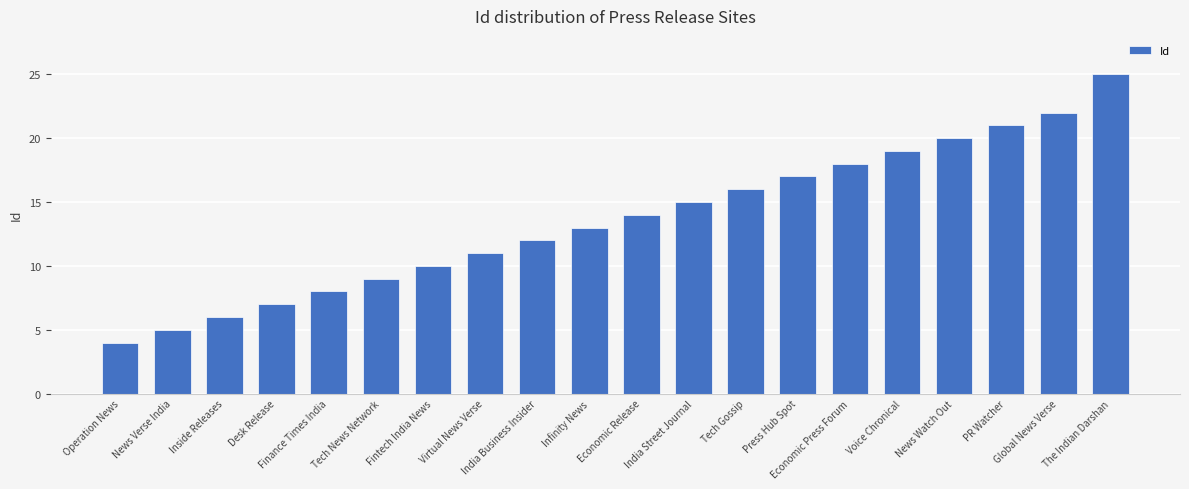

What is the ratio of the value at Global News Verse to the value at News Watch Out?

1.1